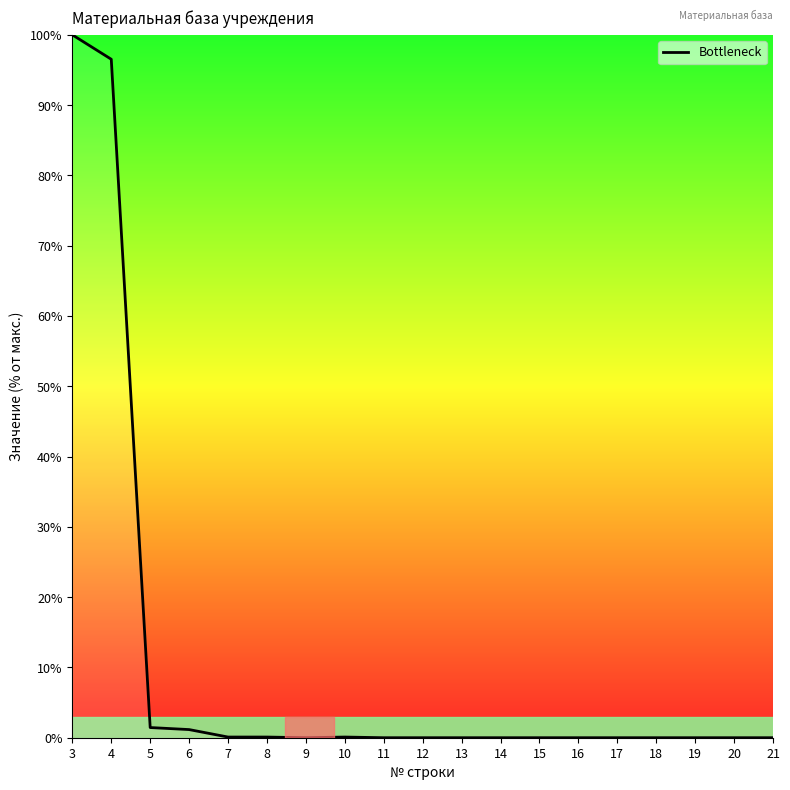

What is the difference between the maximum and minimum values?

100.0